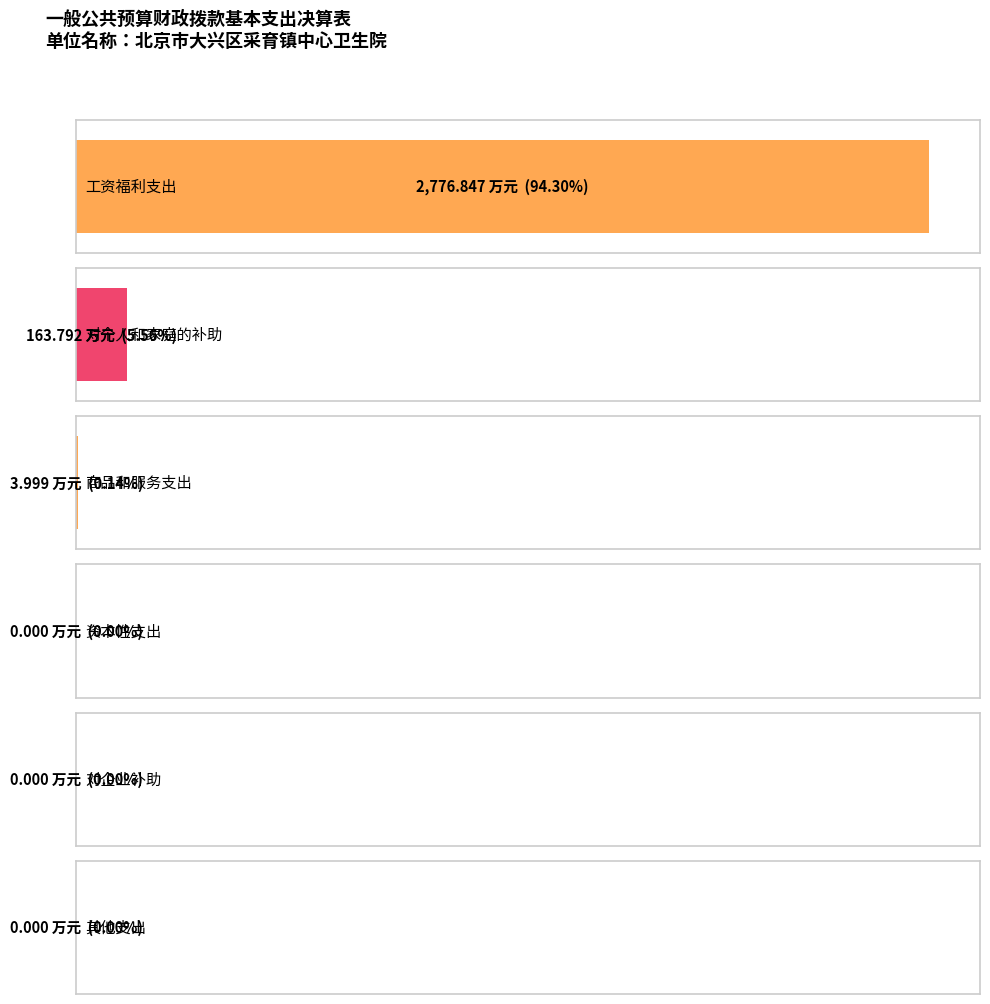

Rank the categories by value from lowest to highest.

资本性支出, 对企业补助, 其他支出, 商品和服务支出, 对个人和家庭的补助, 工资福利支出